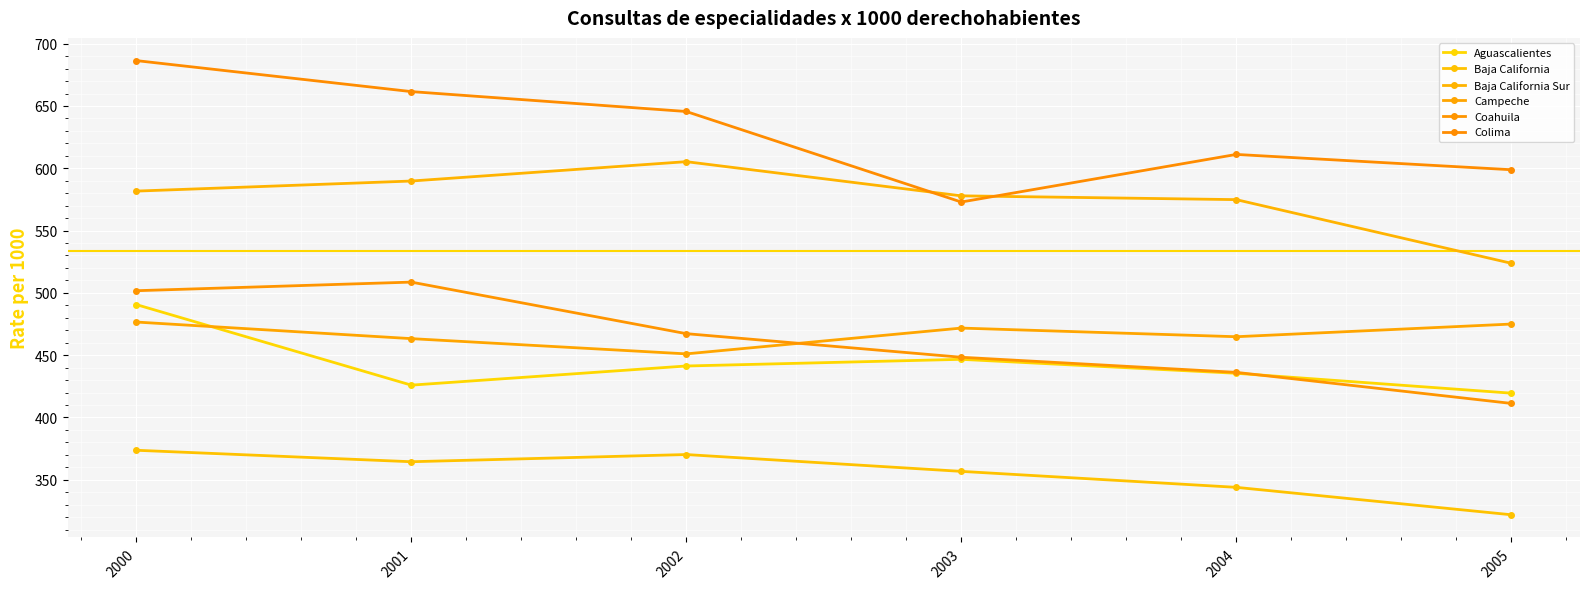

At 2002, list the series in order from smallest to largest.

Baja California, Aguascalientes, Campeche, Coahuila, Baja California Sur, Colima